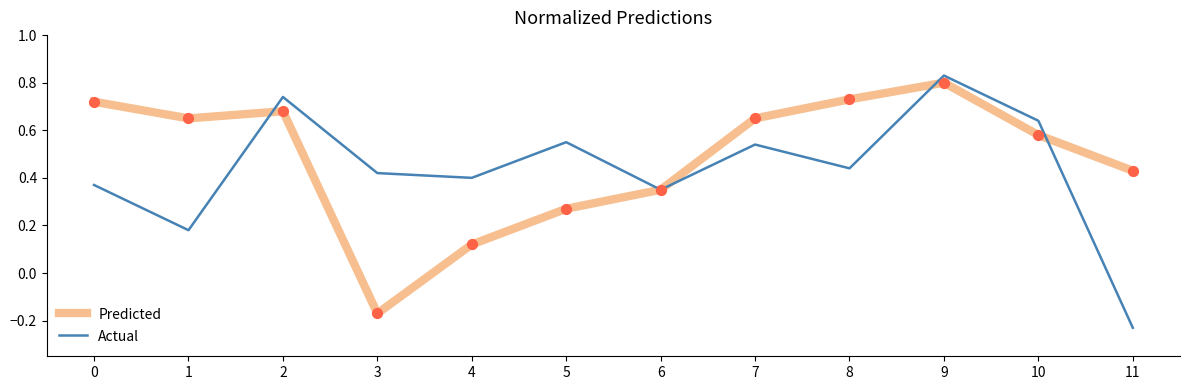

At how many categories does at least one series exceed 0?

12